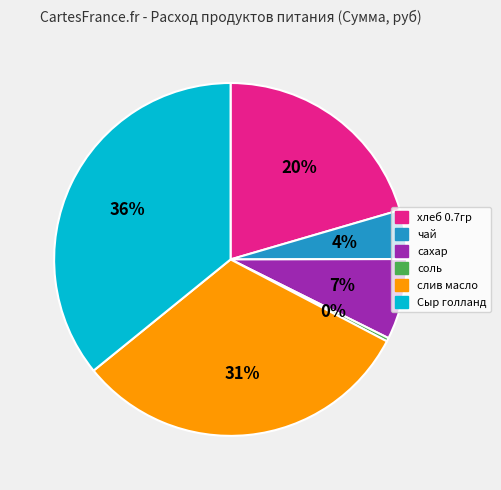

Count the number of slices in the pie.

6